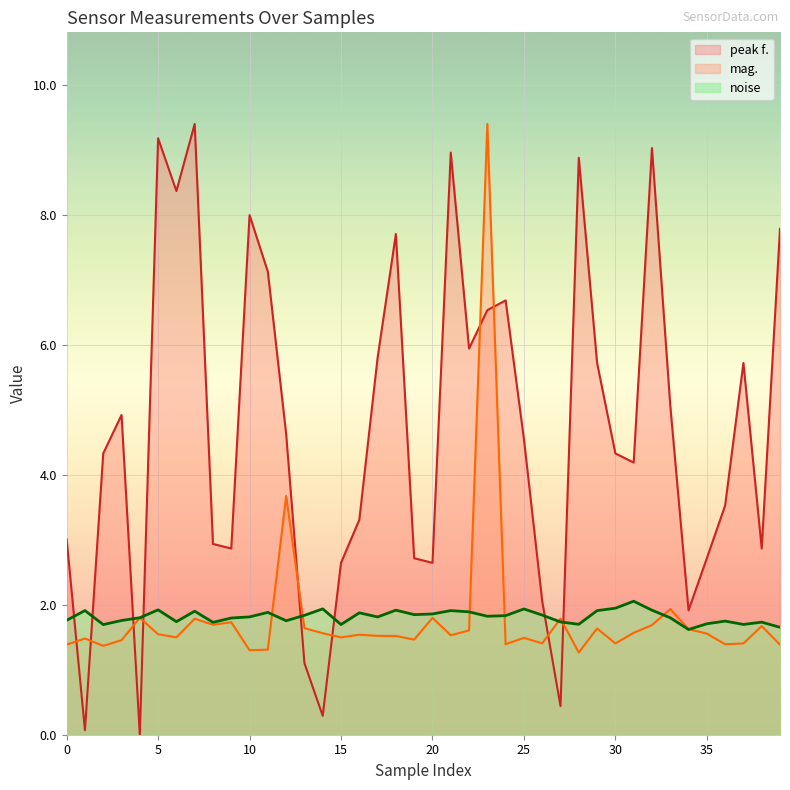

What is the spread (max minus min) of values at 28?

7.6